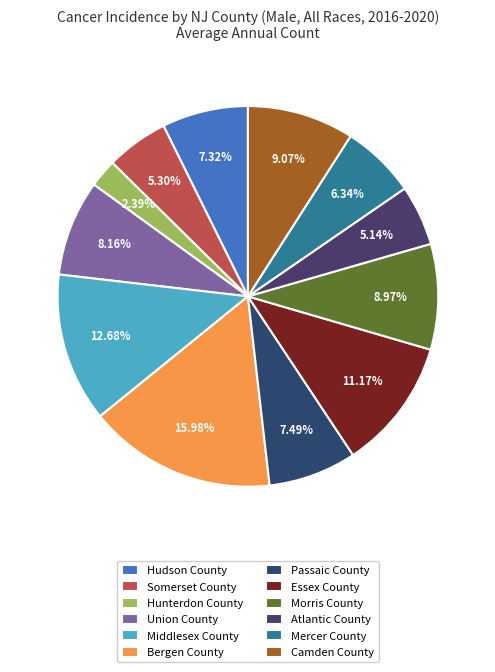

Which category has the smallest portion of the pie?

Hunterdon County